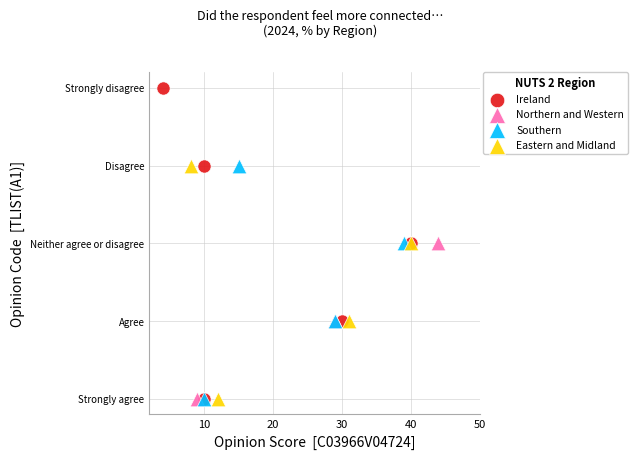

Which series has the widest spread of Y values?

Ireland